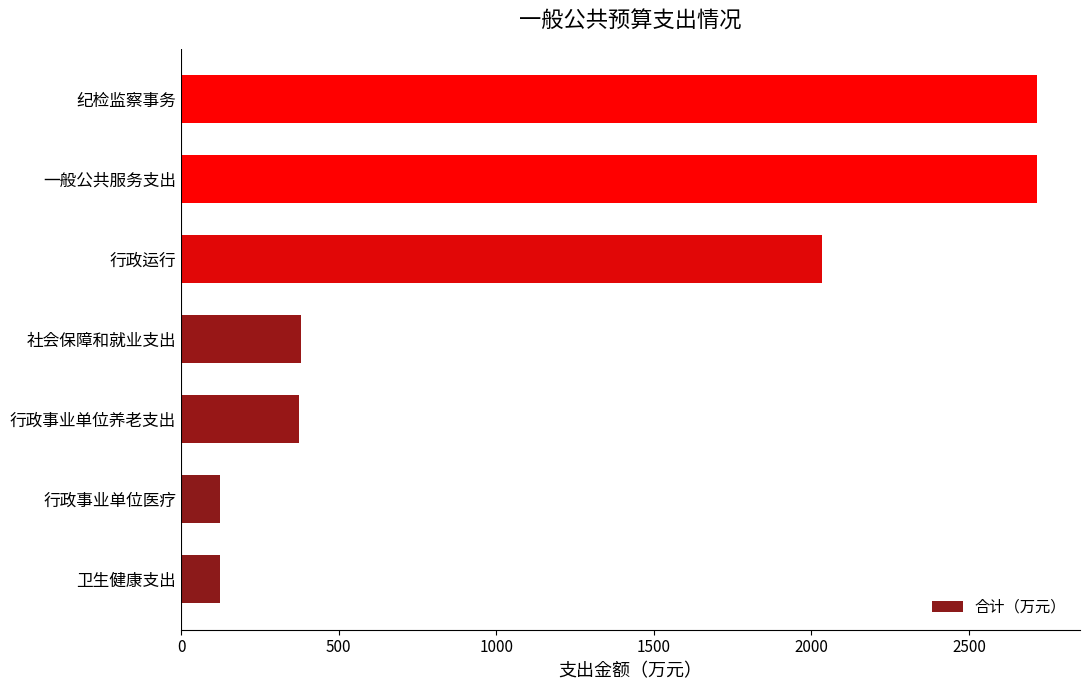

What is the approximate value at 行政运行?

2032.4